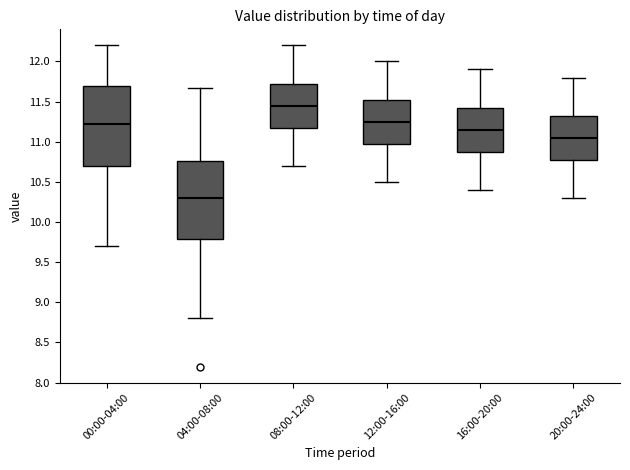

Where is the lower edge of the box for 12:00-16:00 on the y-axis? The values are not printed on the chart, so give them approximately, as read against the axis.

11.00